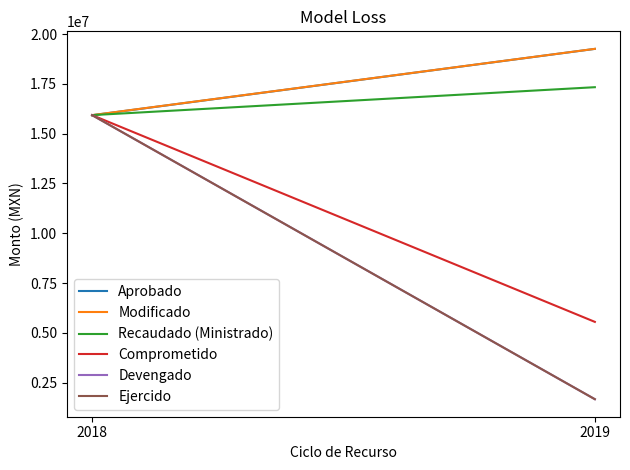

What is the difference between the maximum and minimum values in the Devengado series?

14268126.6